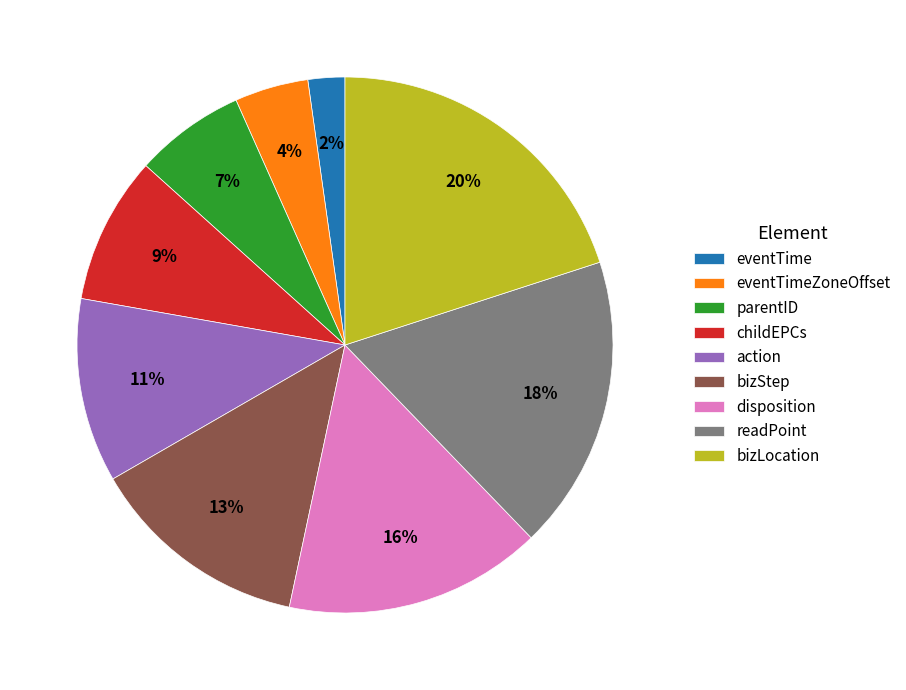

To the nearest percent, what portion does action represent?

11%